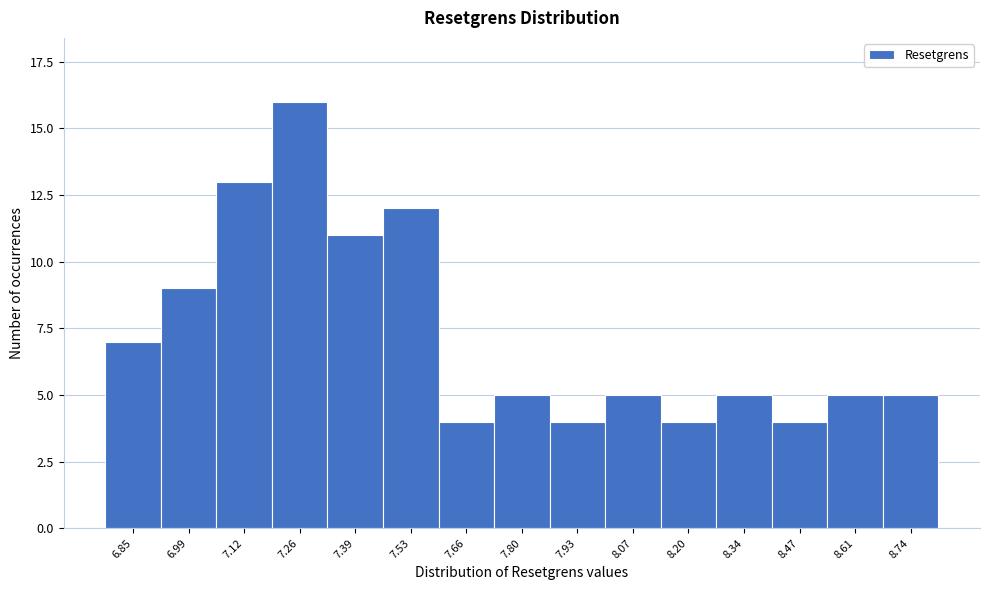

Reading right to left, transcribe all the data shown in this chart.

8.74=5	8.61=5	8.47=4	8.34=5	8.20=4	8.07=5	7.93=4	7.80=5	7.66=4	7.53=12	7.39=11	7.26=16	7.12=13	6.99=9	6.85=7